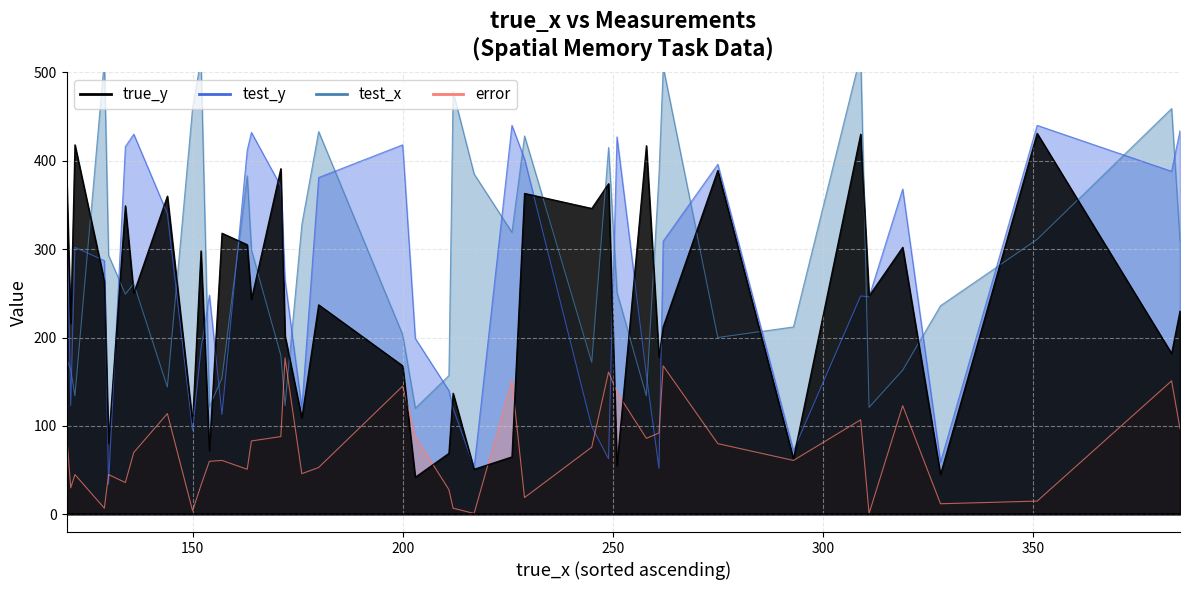

The value of test_x at 163 is 563. True or false?

False